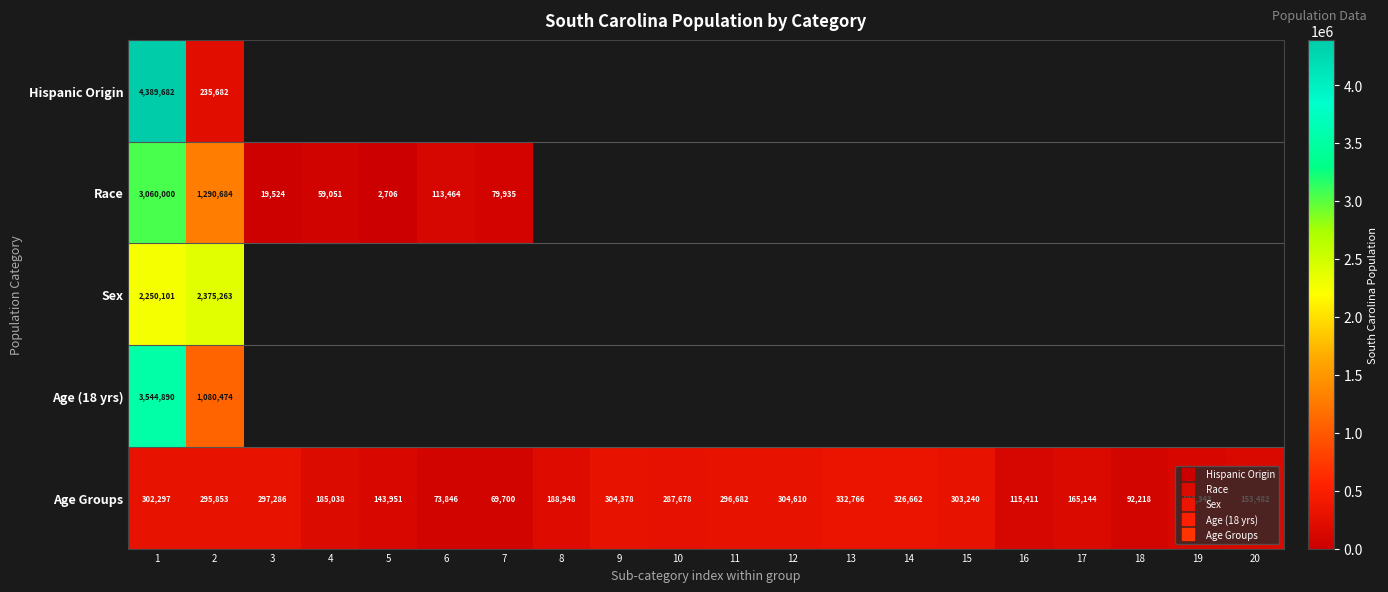

Is the value of Age Groups at 19 greater than the value of Race at 9?

No